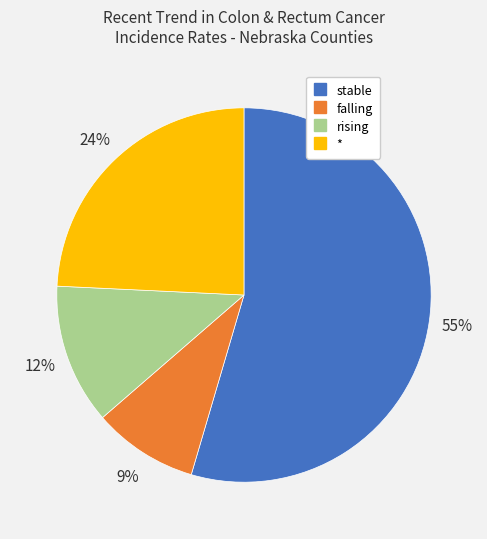

Do * and rising together represent more than half of the pie?

No